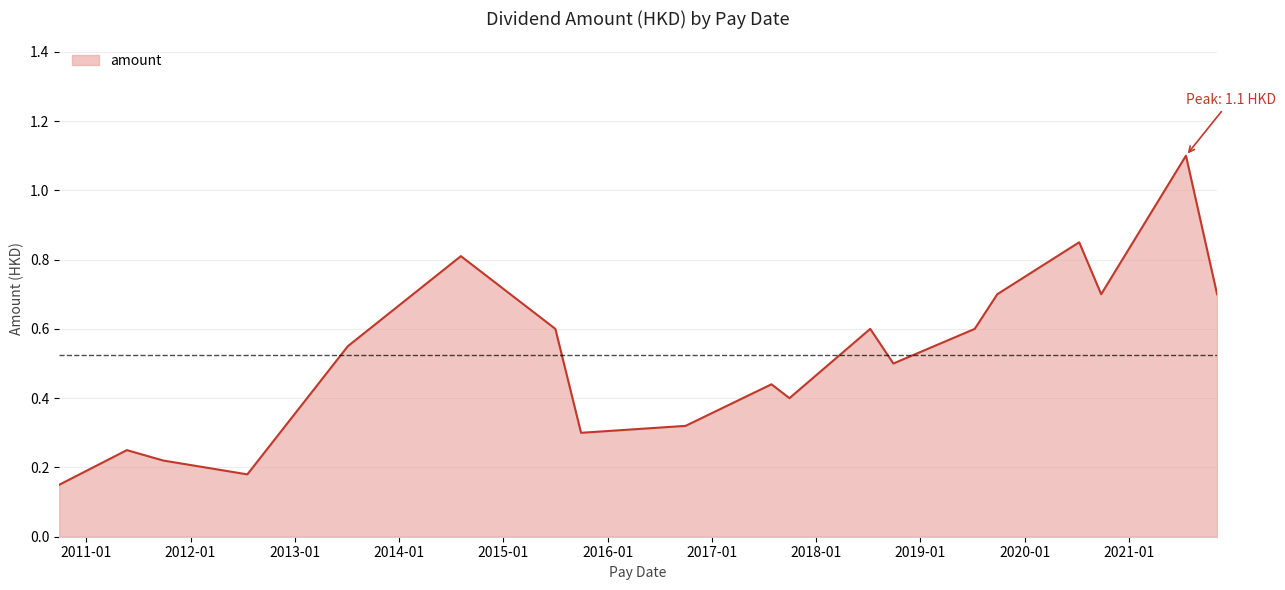

True or false: the data has more than 0 interior local peaks.

True